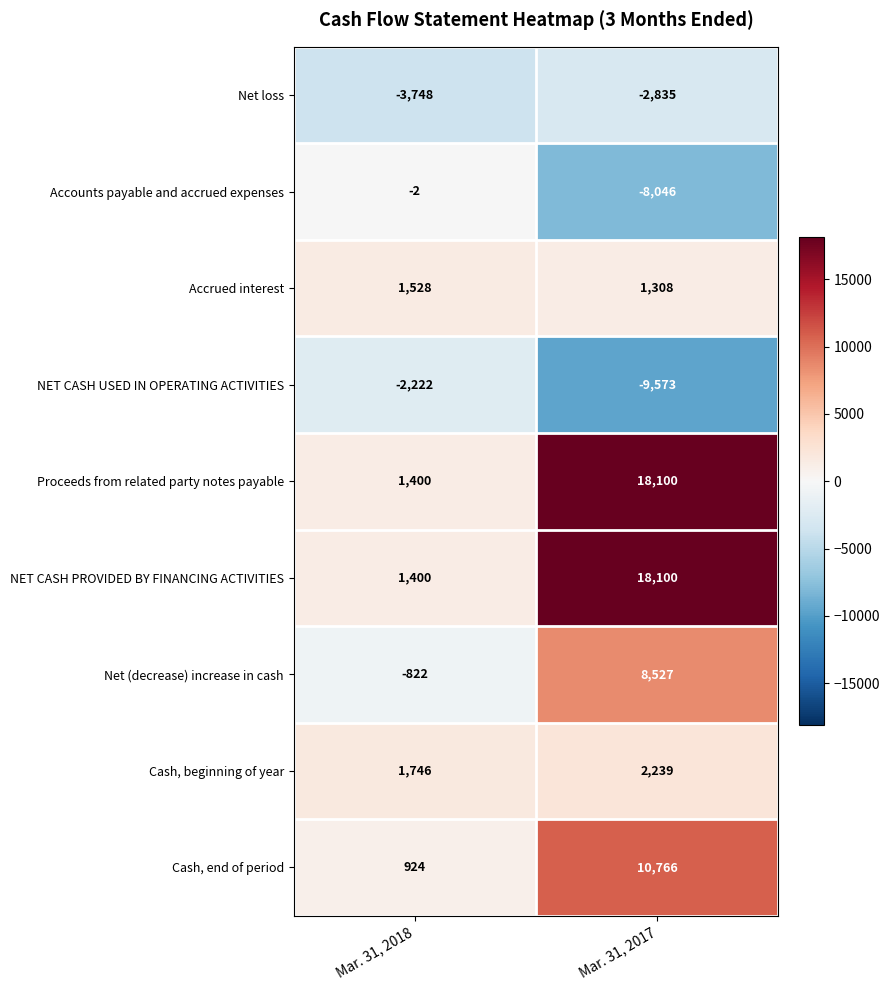

How many series are shown in this chart?

9